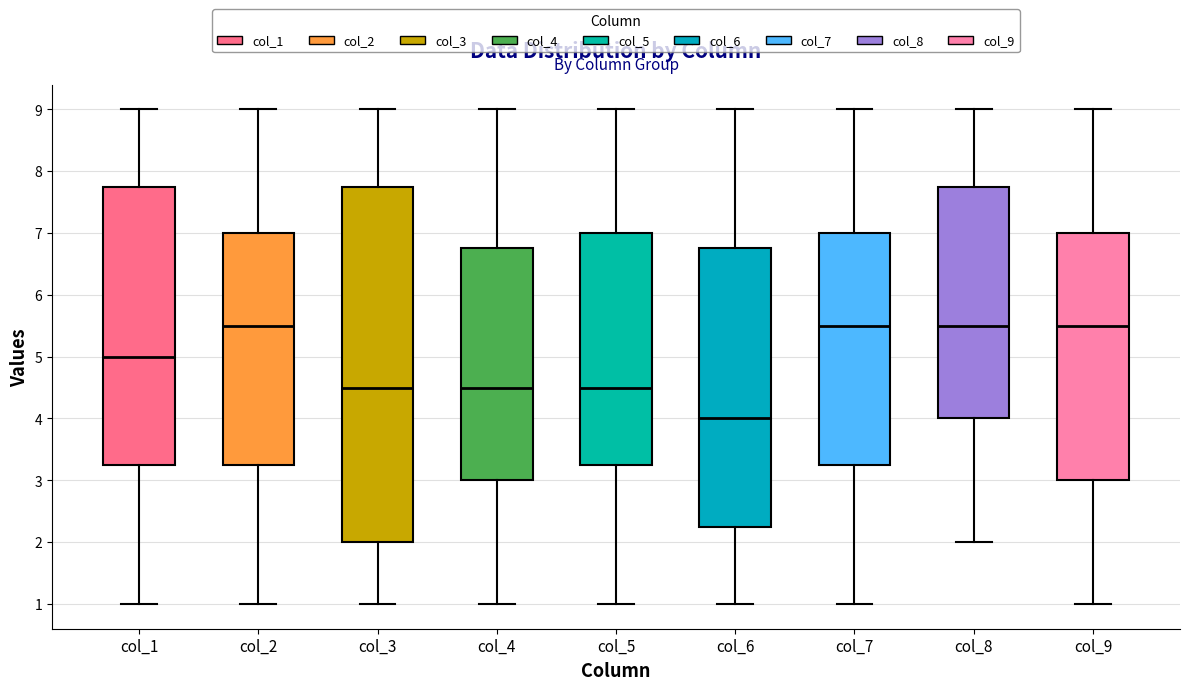

Reading left to right, read every box against the y-axis: the position of its median line, the range the box covers, and the ends of its whiskers. The values are not printed on the chart, so give them approximately, as read against the axis.

col_1: median 5.0, box 3.3 to 7.8, whiskers 1.0 to 9.0
col_2: median 5.5, box 3.3 to 7.0, whiskers 1.0 to 9.0
col_3: median 4.5, box 2.0 to 7.8, whiskers 1.0 to 9.0
col_4: median 4.5, box 3.0 to 6.8, whiskers 1.0 to 9.0
col_5: median 4.5, box 3.3 to 7.0, whiskers 1.0 to 9.0
col_6: median 4.0, box 2.3 to 6.8, whiskers 1.0 to 9.0
col_7: median 5.5, box 3.3 to 7.0, whiskers 1.0 to 9.0
col_8: median 5.5, box 4.0 to 7.8, whiskers 2.0 to 9.0
col_9: median 5.5, box 3.0 to 7.0, whiskers 1.0 to 9.0